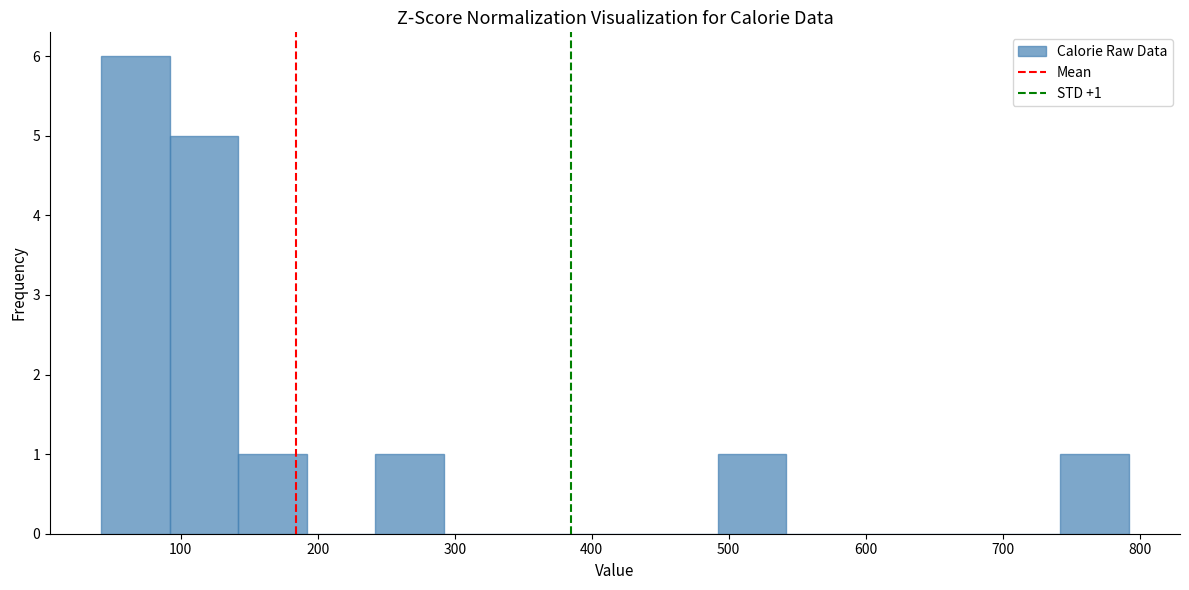

Which range on the x-axis has the tallest bar?

42 to 92